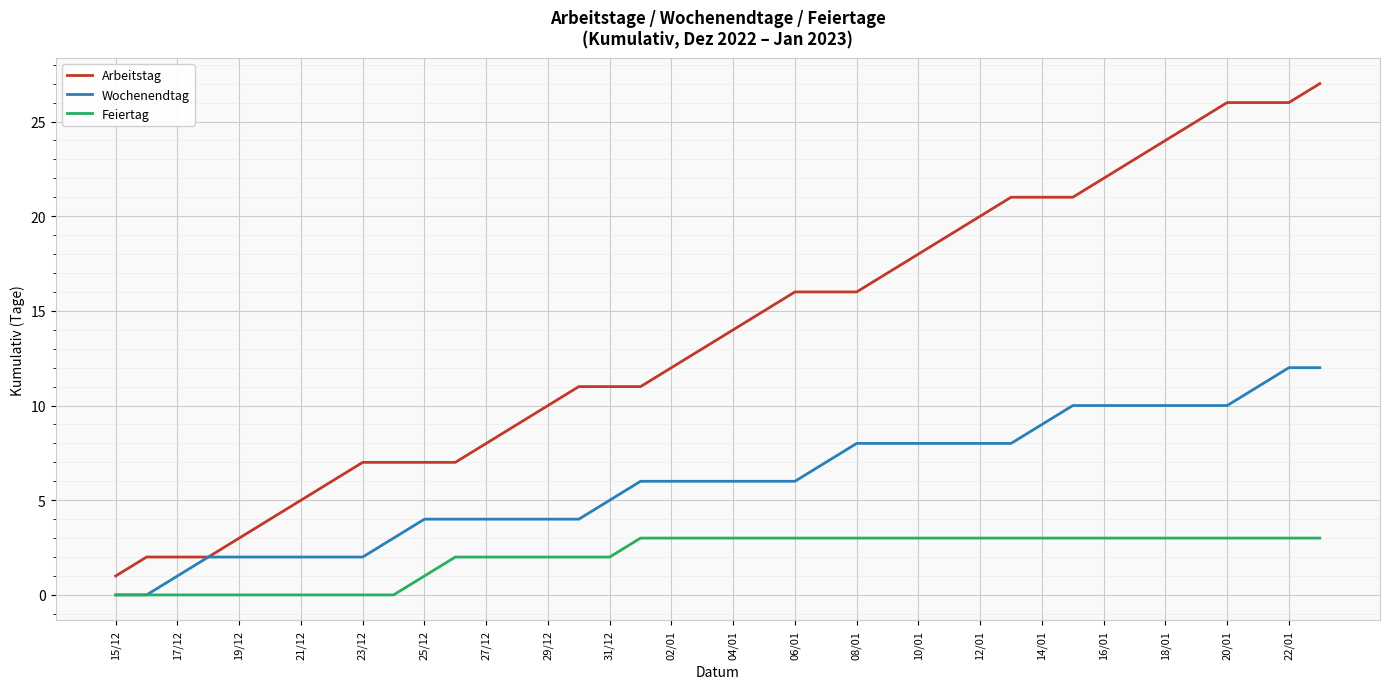

True or false: Feiertag and Arbeitstag intersect in this chart.

False